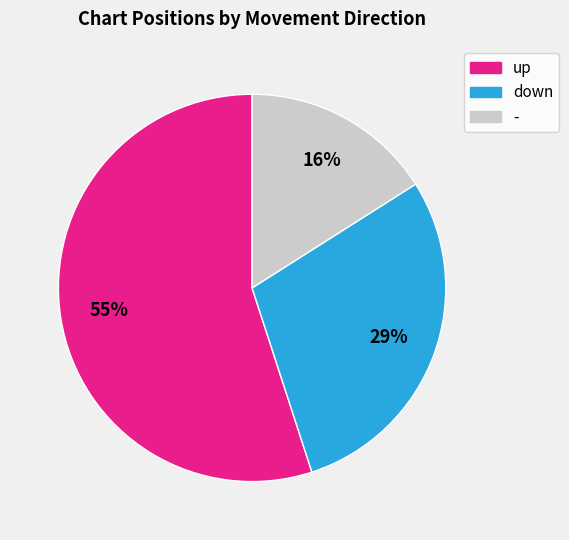

What is the majority slice?

up